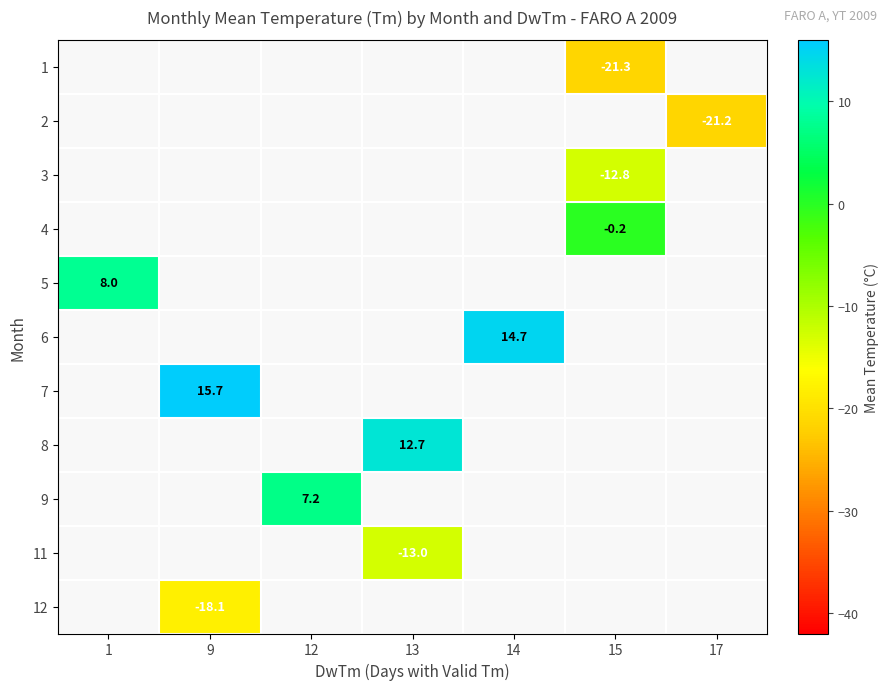

The value of 6 at 14 is 5.0. True or false?

False